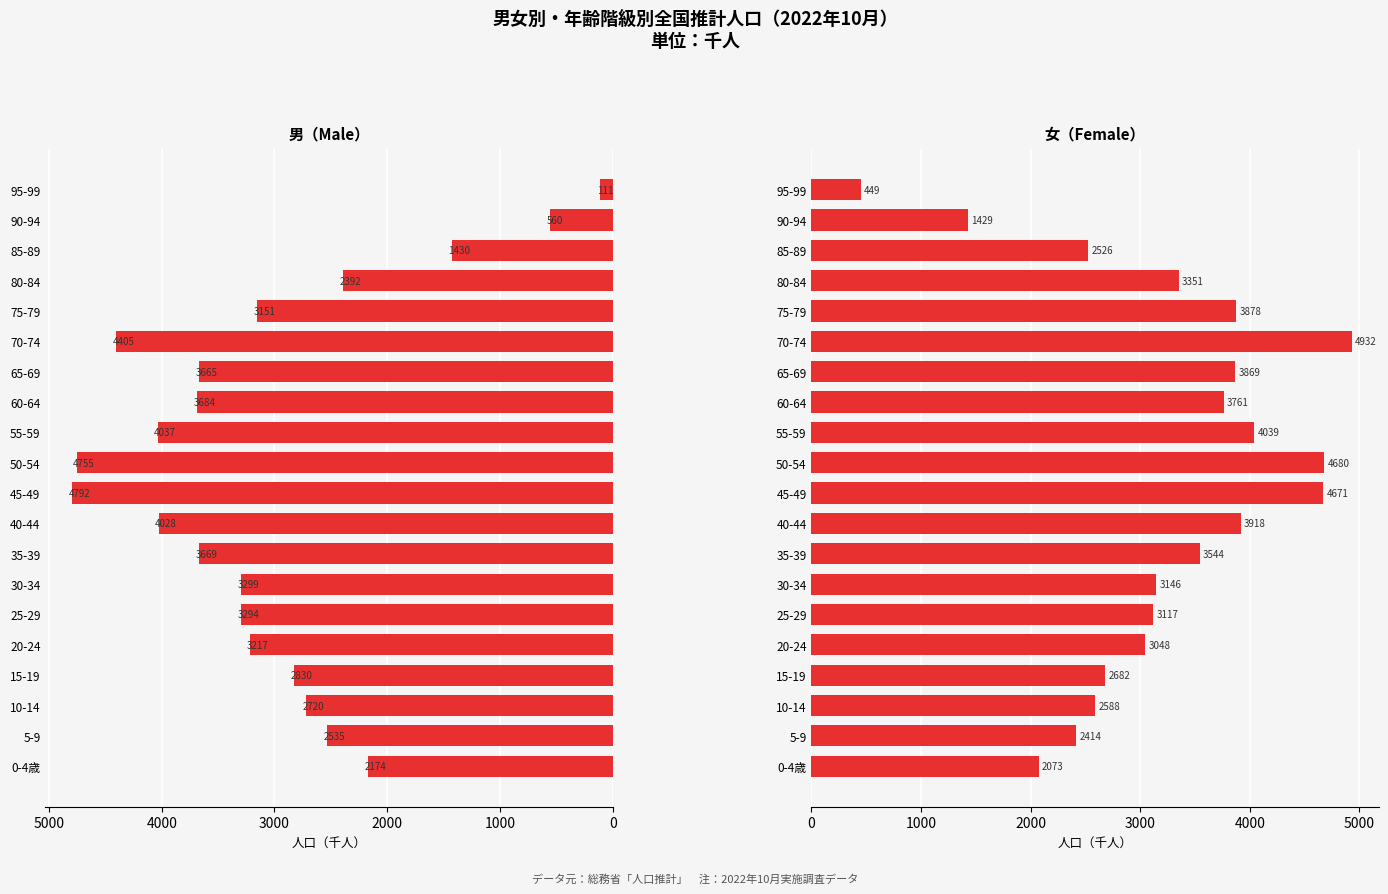

Rank the series by their maximum value, from lowest to highest.

男, 女